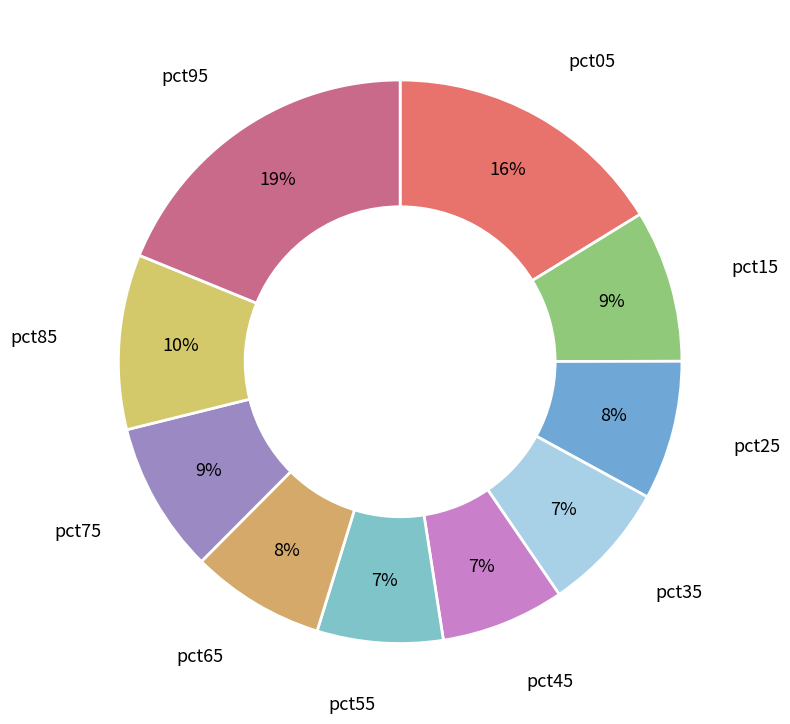

To the nearest percent, what is the difference between the pct15 and pct05 slice percentages?

7%